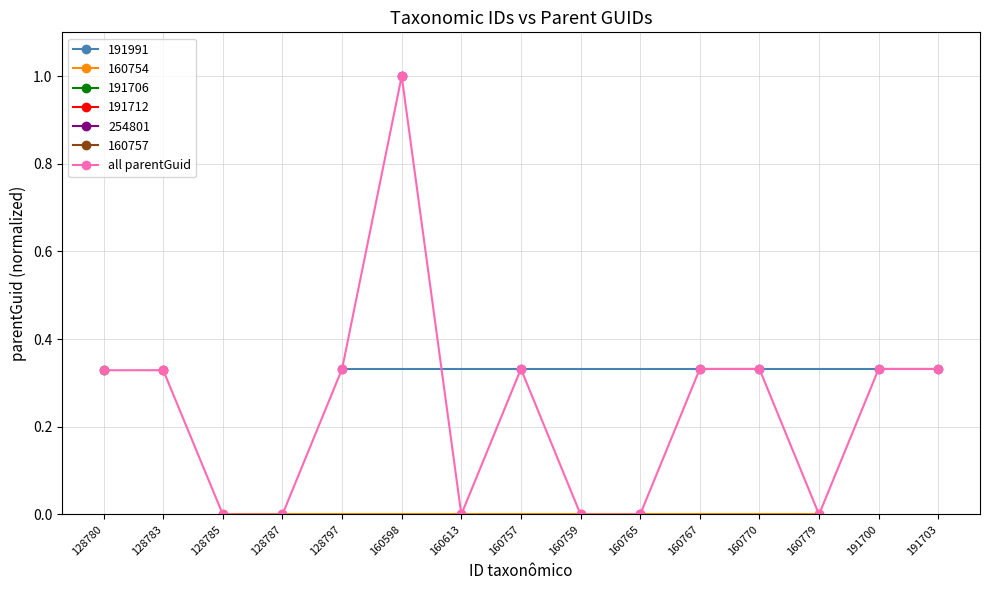

Rank the categories by value from highest to lowest.

160598, 128797, 160757, 160767, 160770, 191700, 191703, 128783, 128780, 160765, 128785, 128787, 160613, 160759, 160779